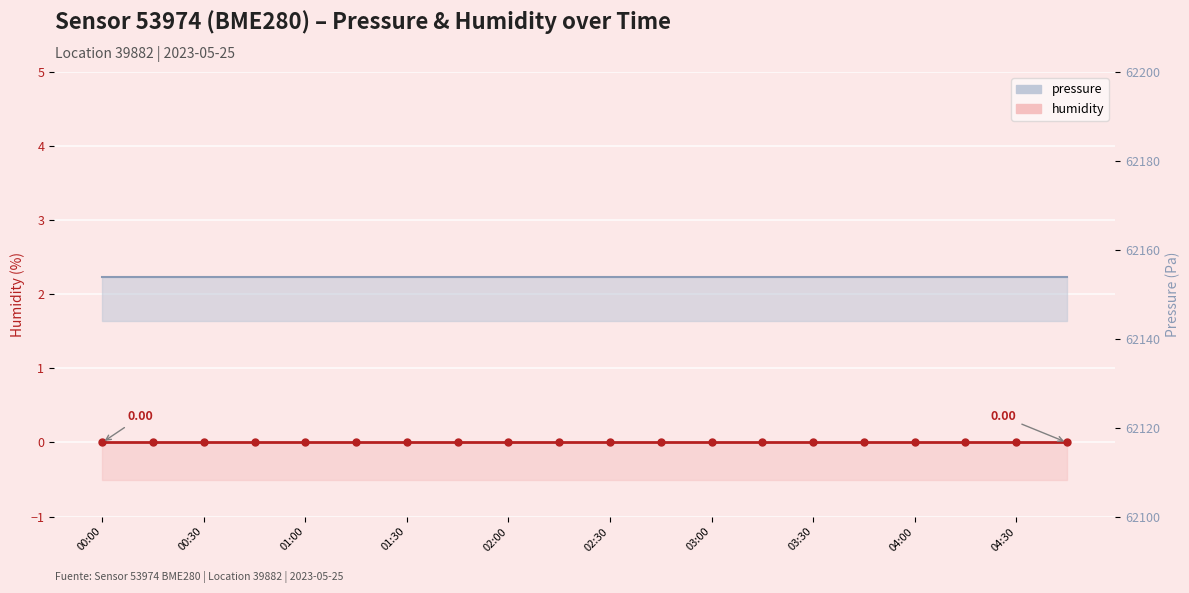

The pressure series shows 62154.0 at 13. True or false?

True